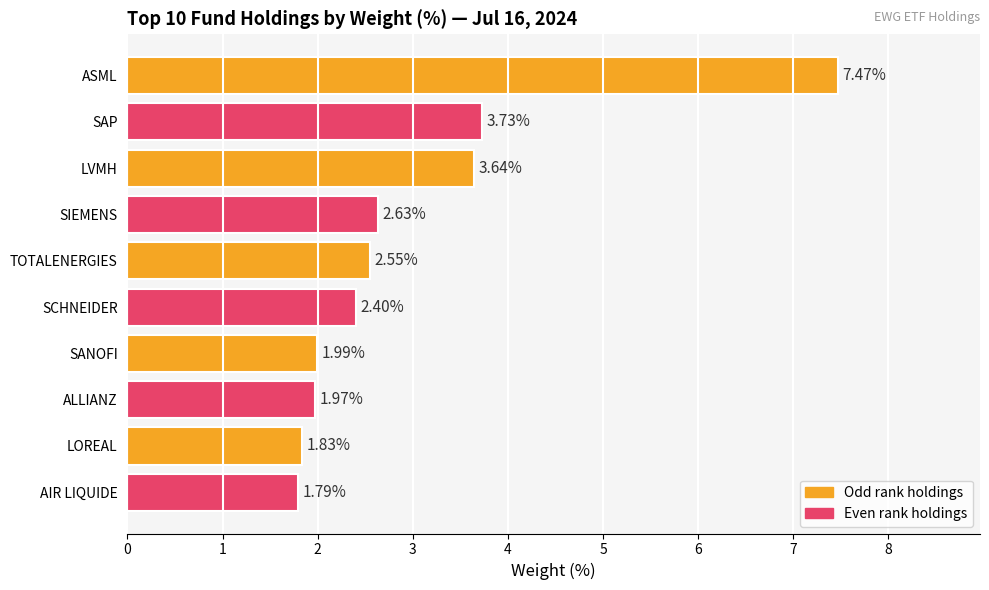

What is the sum of all values?

30.0